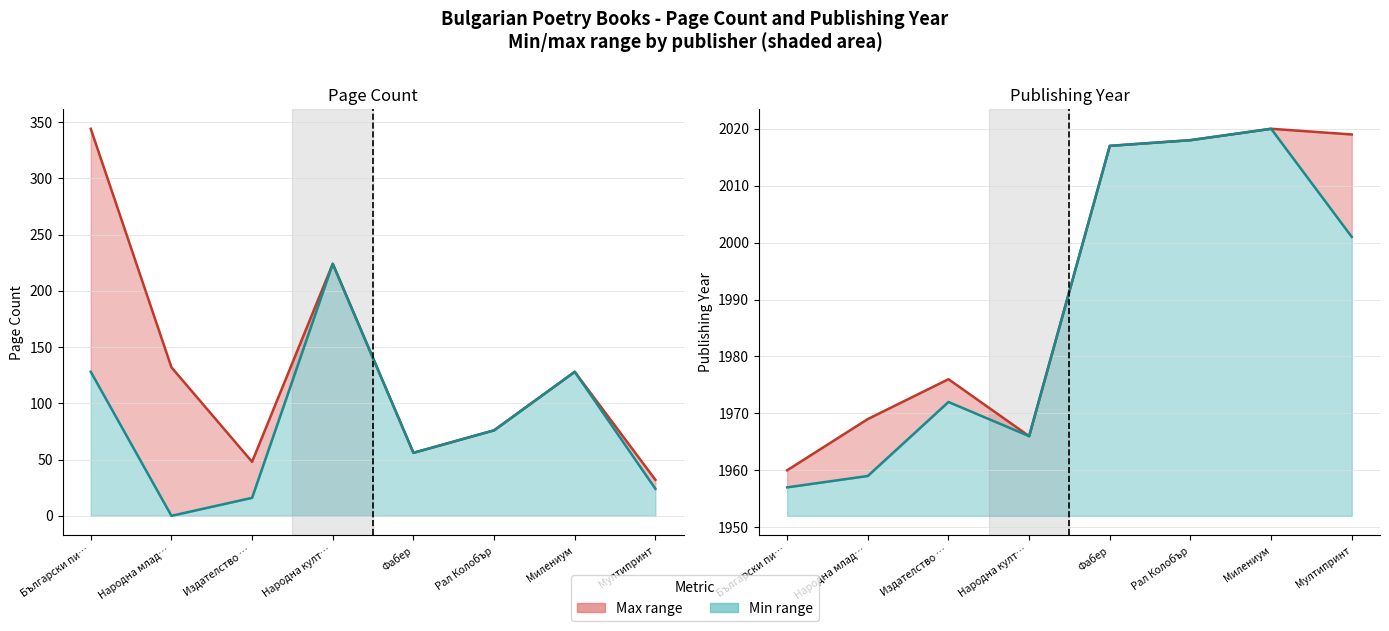

At which category does the chart reach its minimum across all series?

Народна млад…